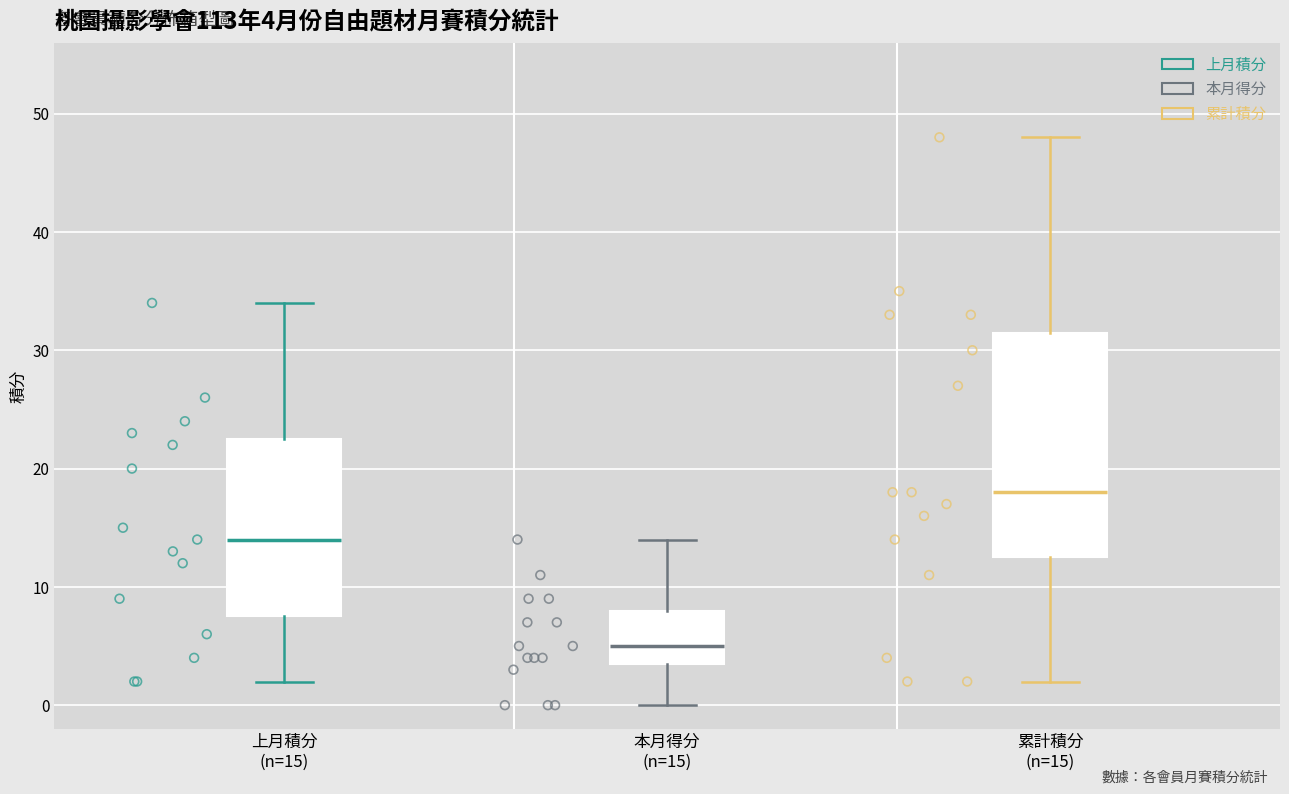

Which box is the tallest, from its lower edge to its upper edge?

累計積分 (n=15)